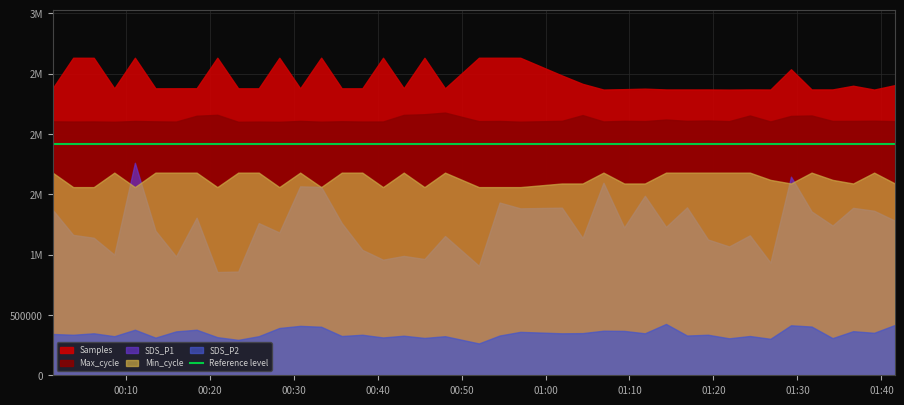

Rank the series by their maximum value, from lowest to highest.

SDS_P2, SDS_P1, Min_cycle, Max_cycle, Samples